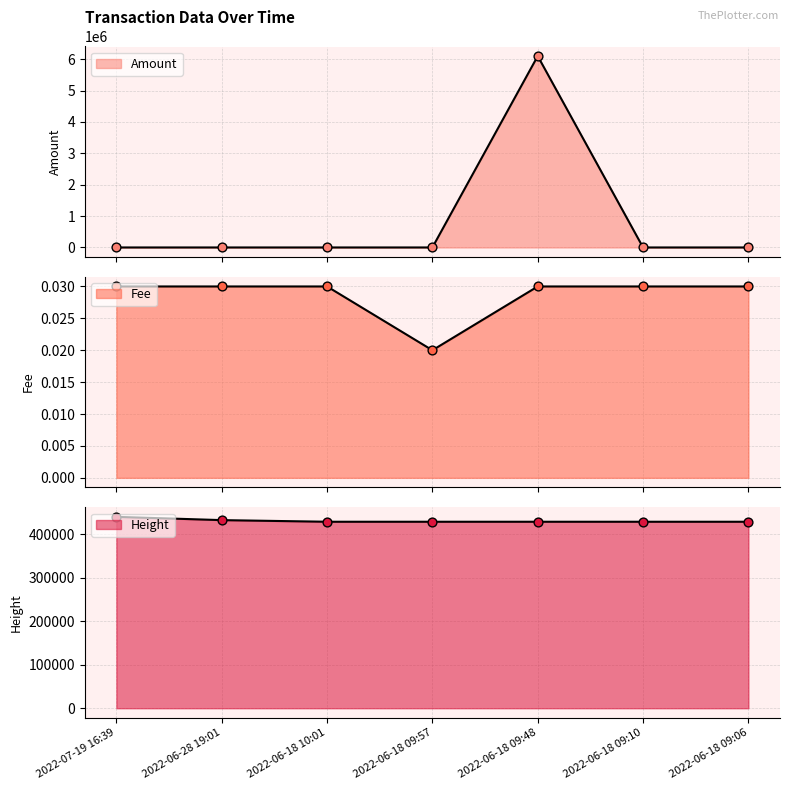

Which series has the largest total across all categories?

Amount